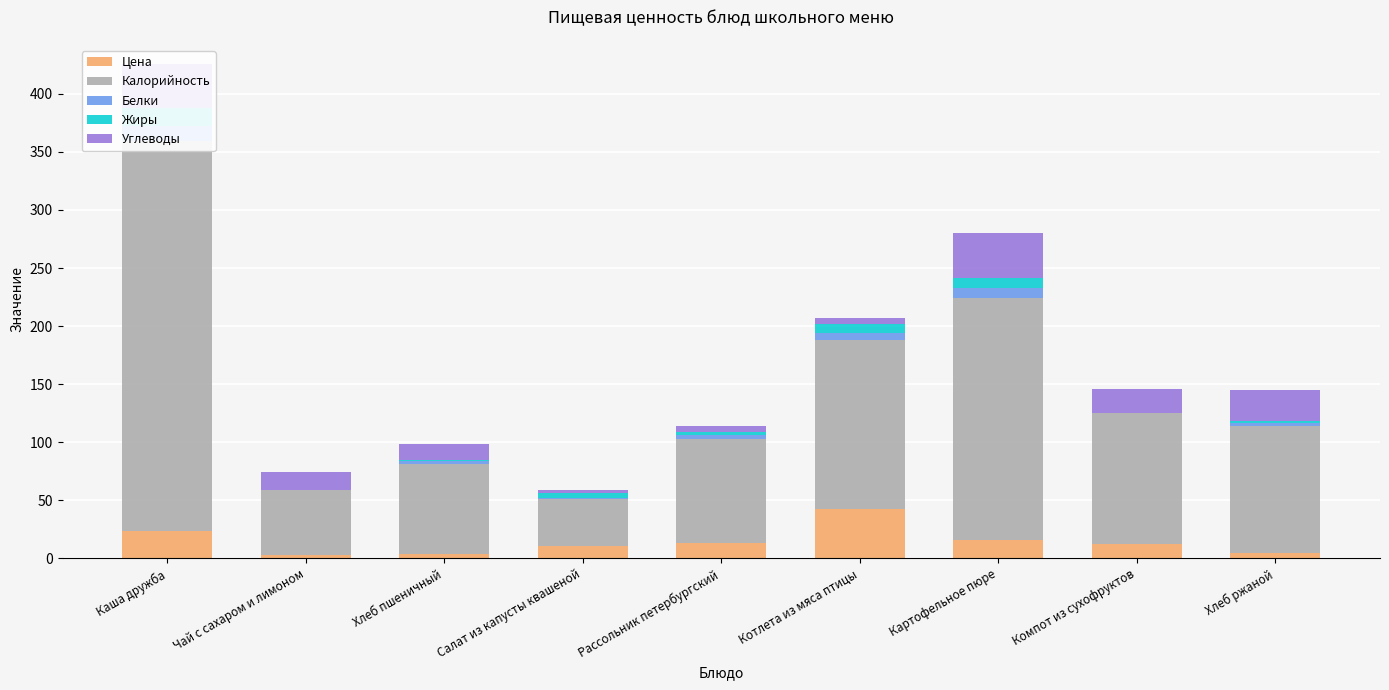

What is the difference between the maximum and second lowest values in the Углеводы series?

34.0